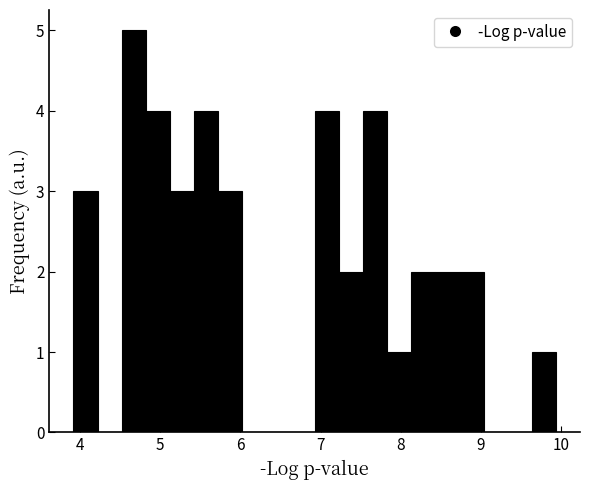

Read against the x-axis, roughly where is the centre of the tallest bar?

4.7